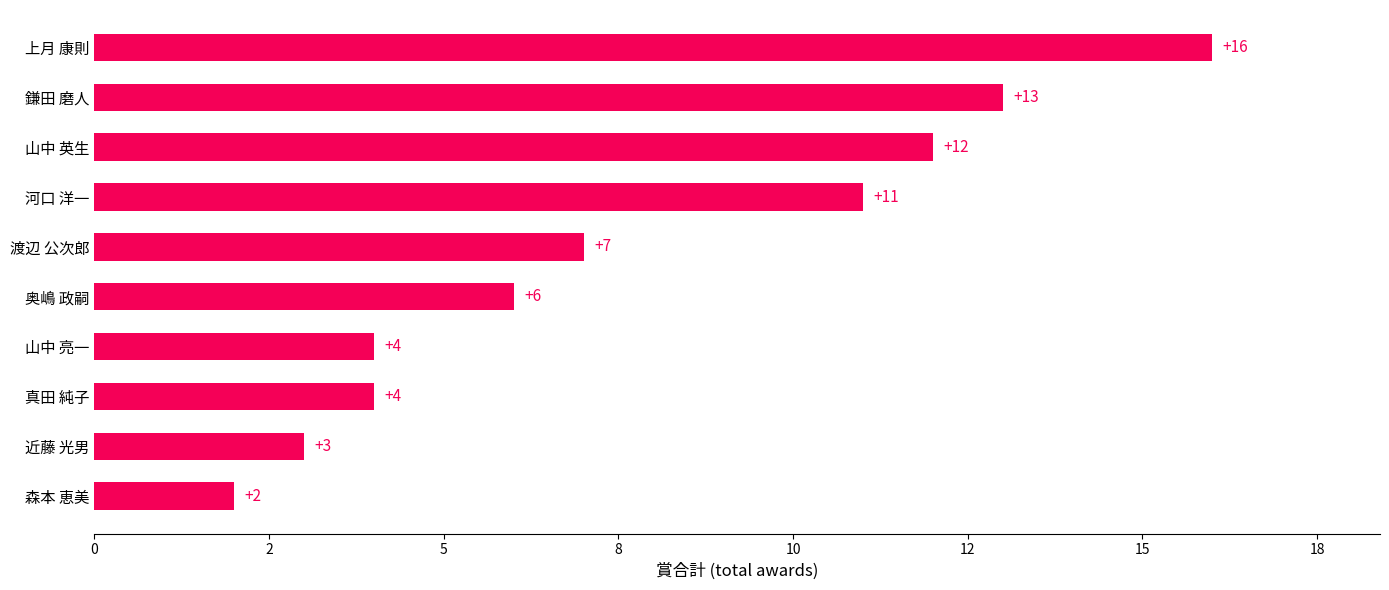

What is the difference between the maximum and minimum values?

14